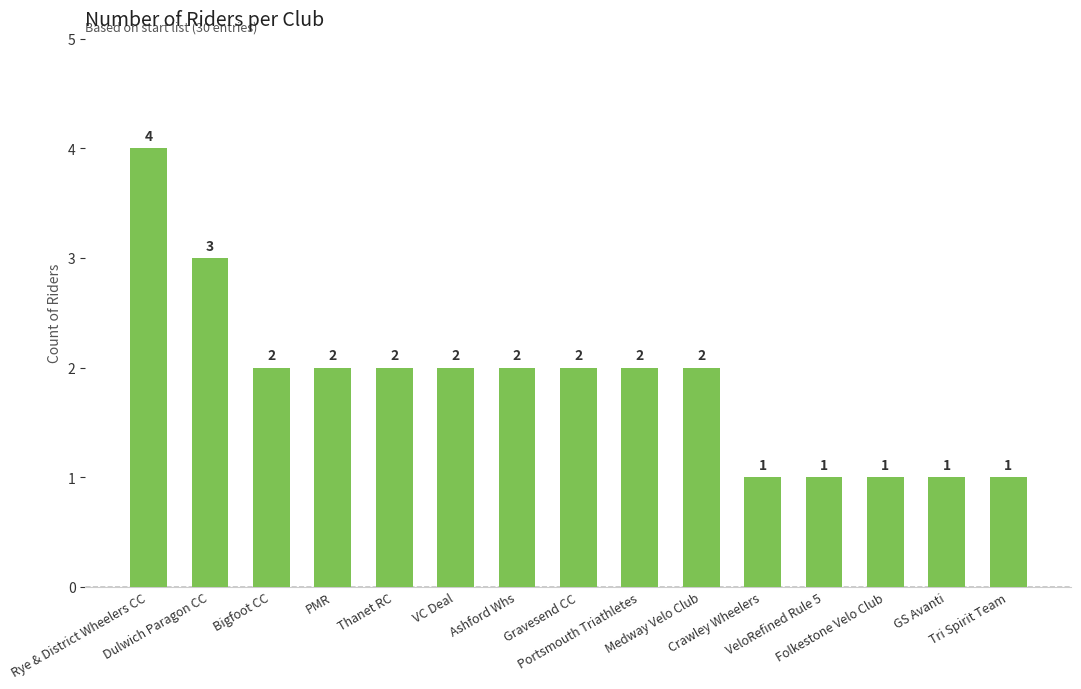

What is the ratio of the value at Folkestone Velo Club to the value at Gravesend CC?

0.5